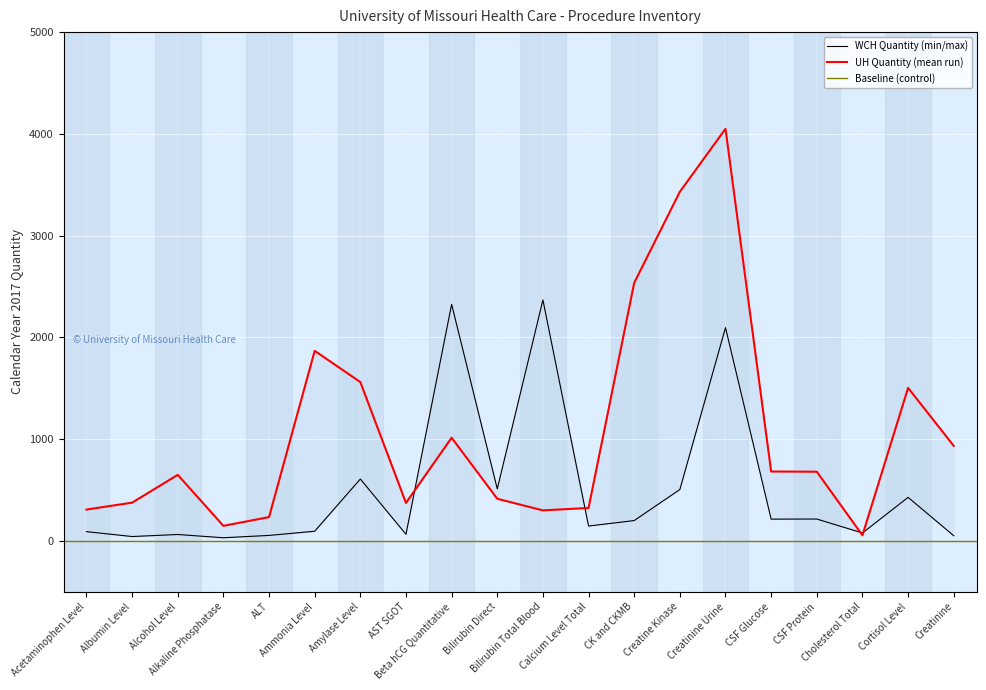

At which label does WCH Quantity first exceed 200?

Amylase Level